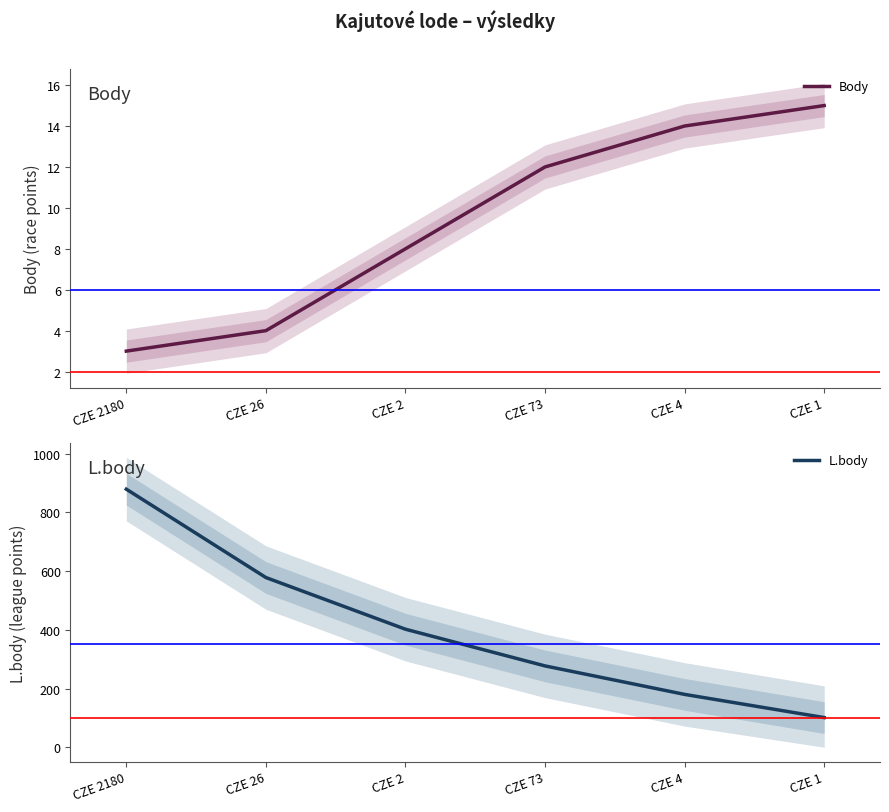

At CZE 2180, list the series in order from smallest to largest.

Body, L.body